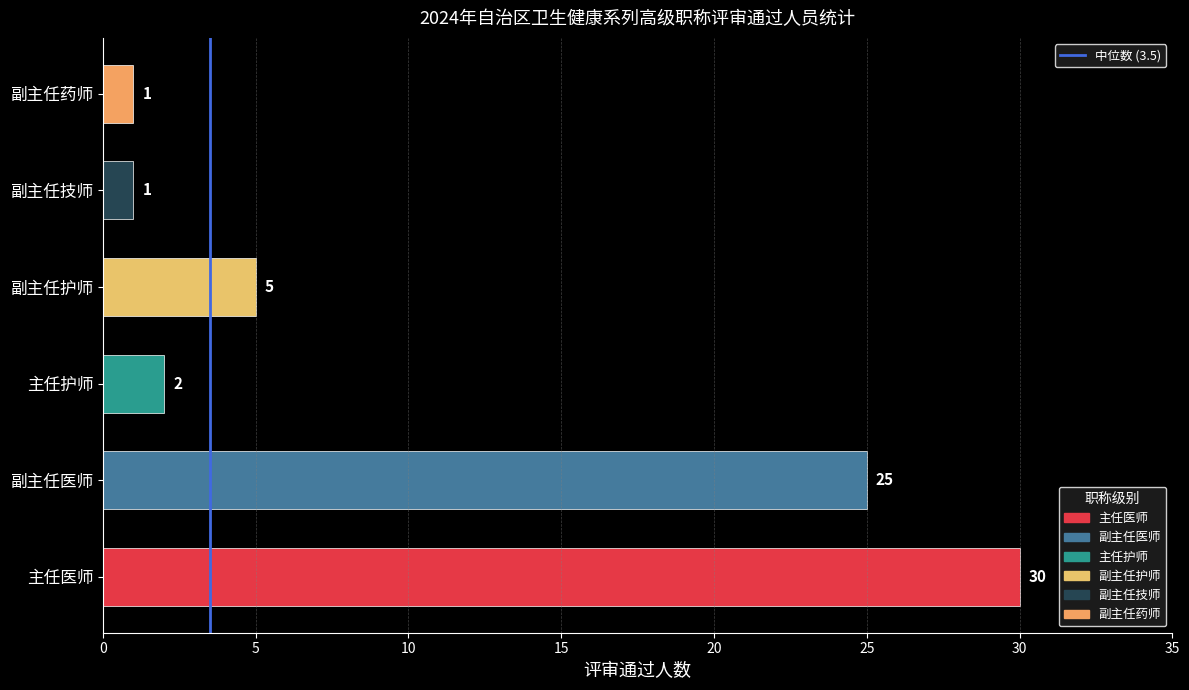

What value does the data have at 主任医师, to the nearest 5?

30